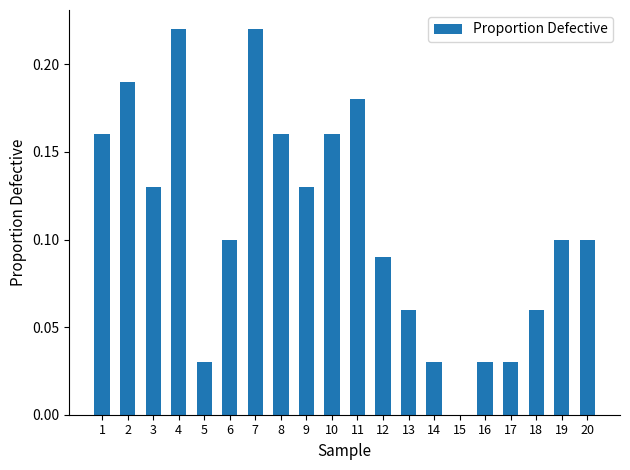

Are the bars horizontal?

No